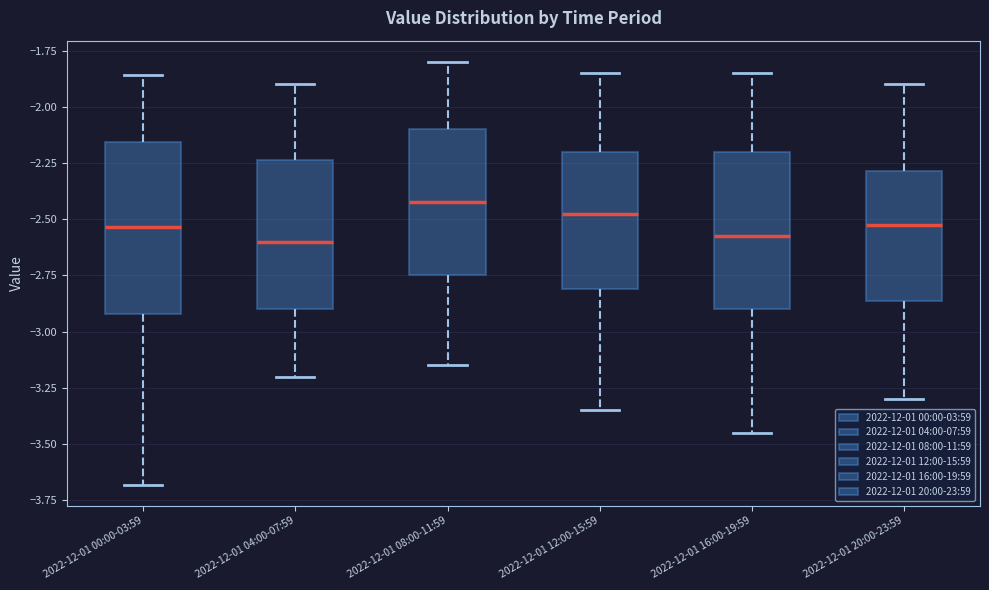

Reading left to right, read every box against the y-axis: the position of its median line, the range the box covers, and the ends of its whiskers. The values are not printed on the chart, so give them approximately, as read against the axis.

2022-12-01 00:00-03:59: median -2.55, box -2.90 to -2.15, whiskers -3.70 to -1.85
2022-12-01 04:00-07:59: median -2.60, box -2.90 to -2.25, whiskers -3.20 to -1.90
2022-12-01 08:00-11:59: median -2.40, box -2.75 to -2.10, whiskers -3.15 to -1.80
2022-12-01 12:00-15:59: median -2.45, box -2.80 to -2.20, whiskers -3.35 to -1.85
2022-12-01 16:00-19:59: median -2.55, box -2.90 to -2.20, whiskers -3.45 to -1.85
2022-12-01 20:00-23:59: median -2.50, box -2.85 to -2.30, whiskers -3.30 to -1.90